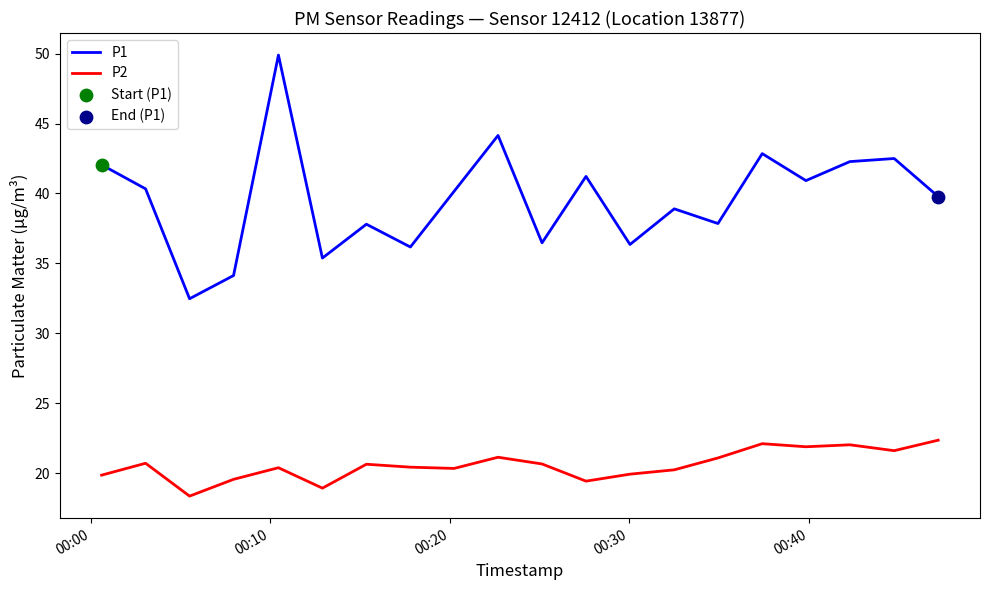

Which series has the largest range (max minus min)?

P1